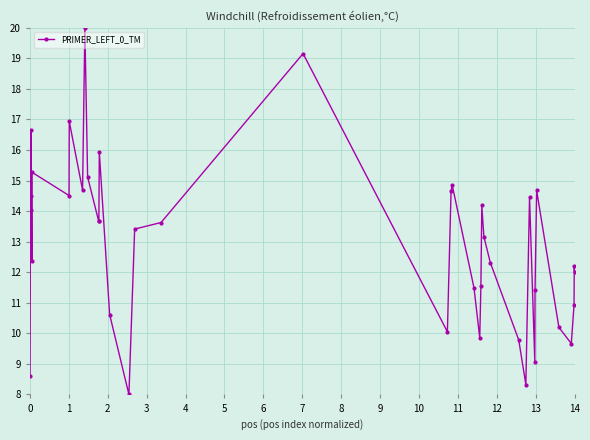

What is the difference between the second highest and second lowest values?

10.8